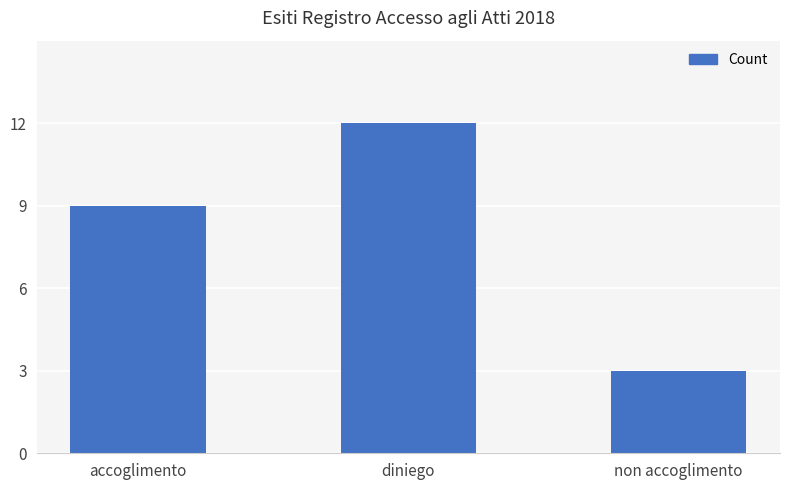

How many values are between 3 and 12?

3